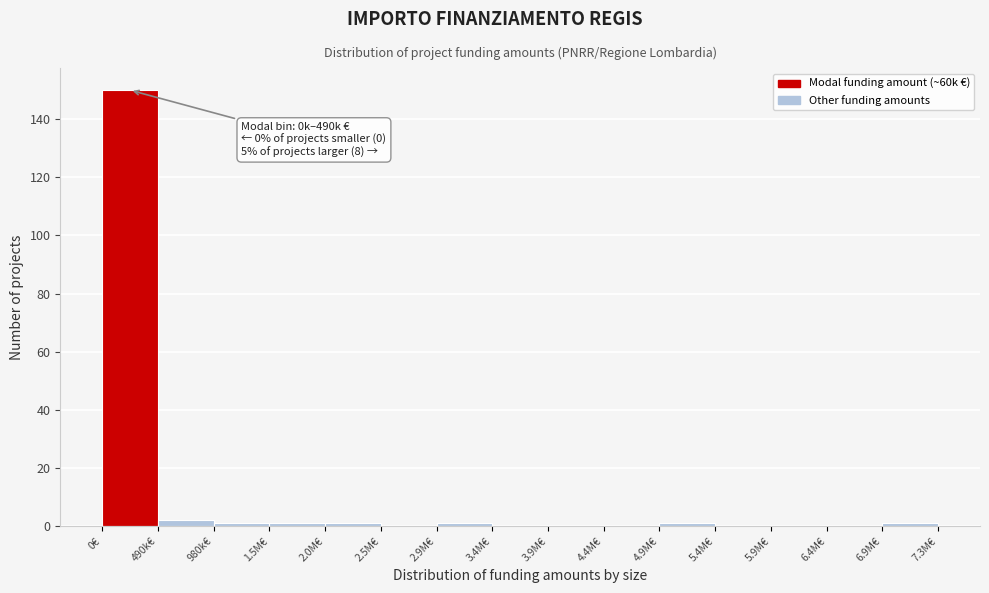

Reading right to left, list all the values displayed in this chart.

6.9M€=1	6.4M€=0	5.9M€=0	5.4M€=0	4.9M€=1	4.4M€=0	3.9M€=0	3.4M€=0	2.9M€=1	2.5M€=0	2.0M€=1	1.5M€=1	980k€=1	490k€=2	0€=150